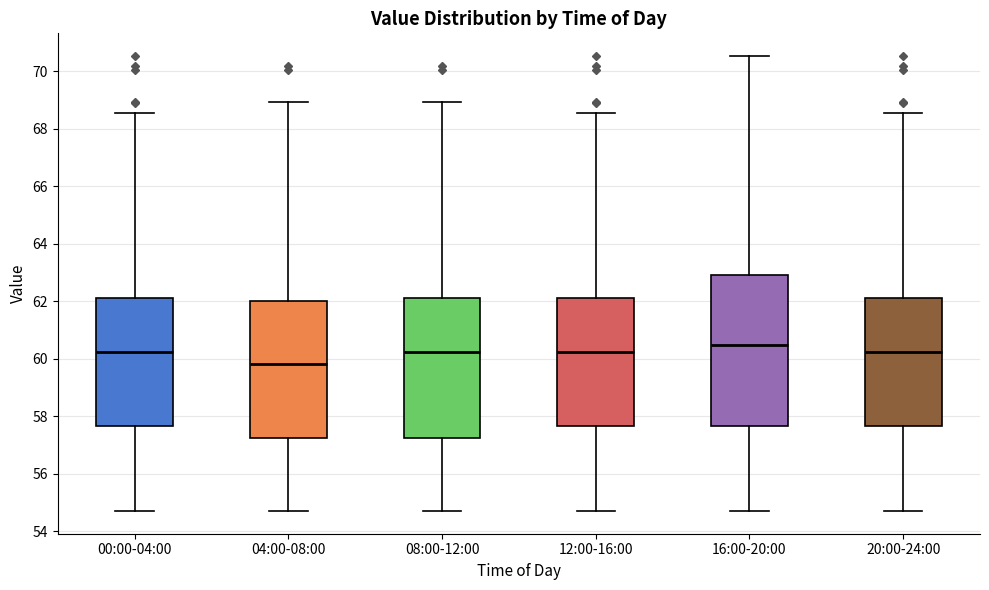

Where does the median line of the box for 16:00-20:00 sit on the y-axis? The values are not printed on the chart, so give them approximately, as read against the axis.

60.4